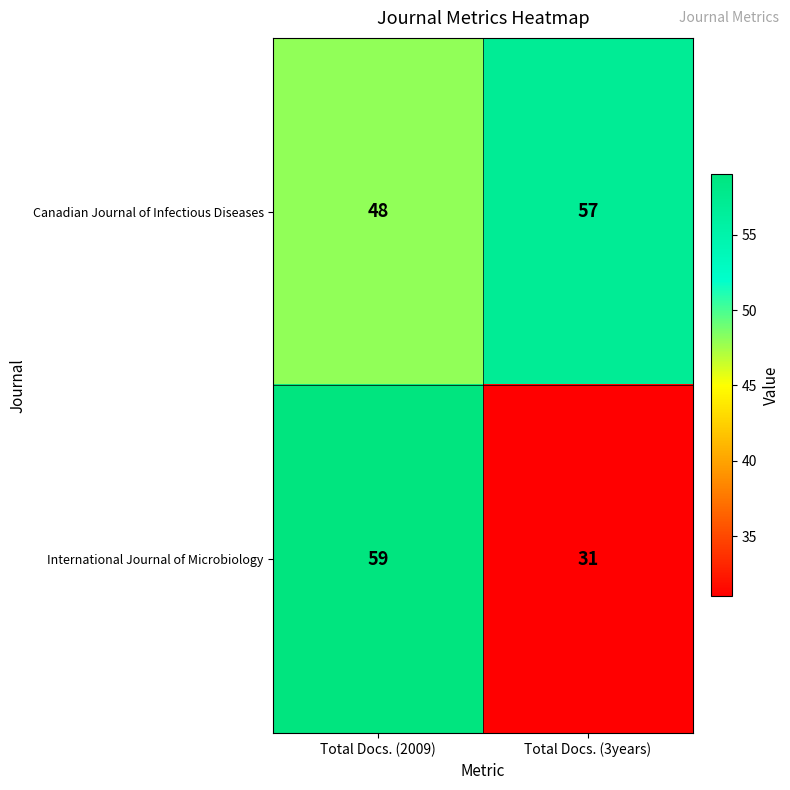

The value of International Journal of Microbiology at Total Docs. (3years) is 31. True or false?

True